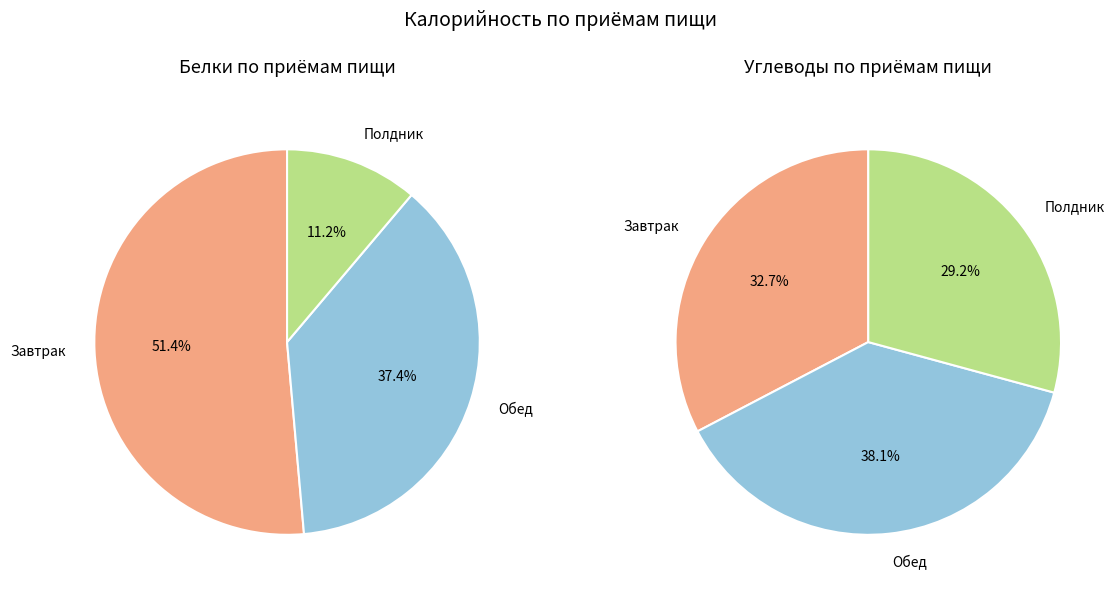

Count the number of slices in the pie.

3